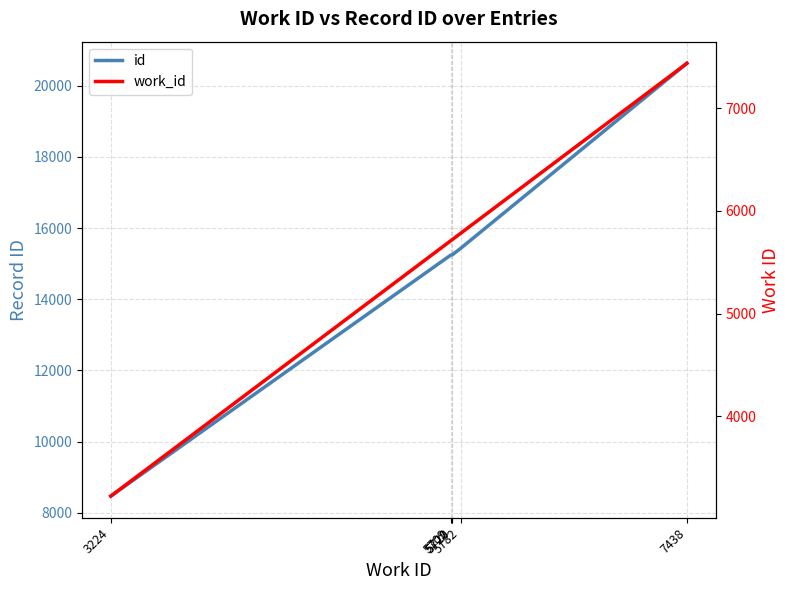

What is the value of the work_id point at the 6th from the left?

7438